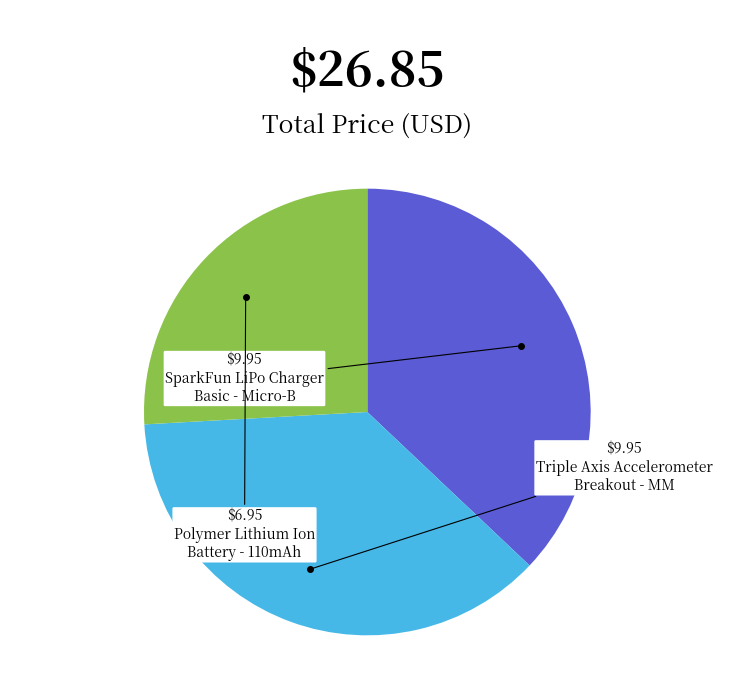

Is there a majority slice in this chart?

No